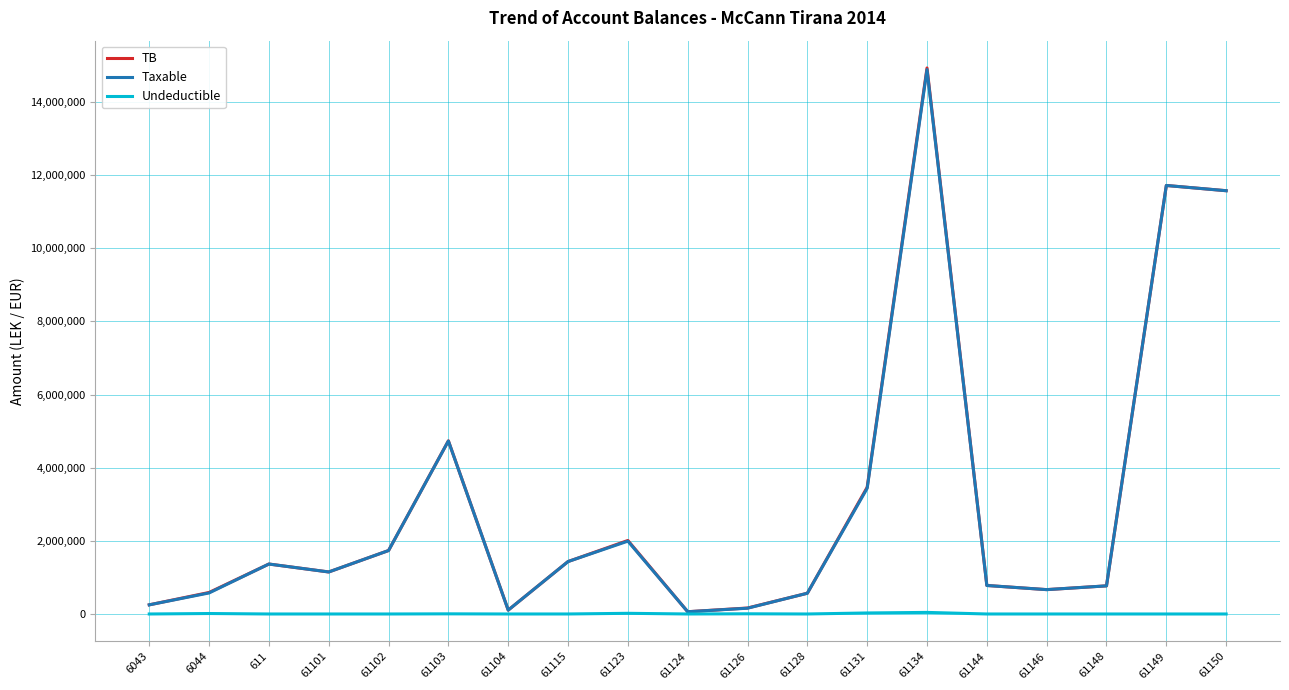

Which series has the largest range (max minus min)?

TB